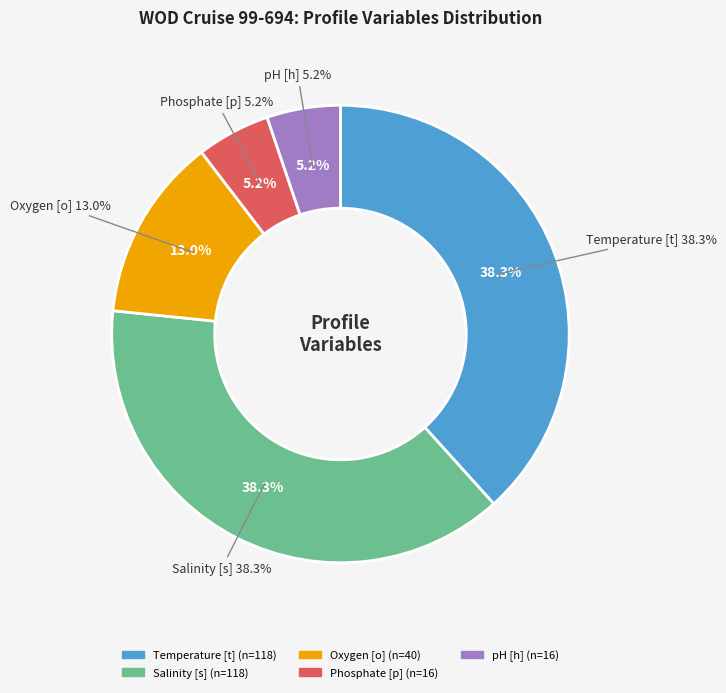

Rank the categories by value from lowest to highest.

Phosphate [p], pH [h], Oxygen [o], Temperature [t], Salinity [s]